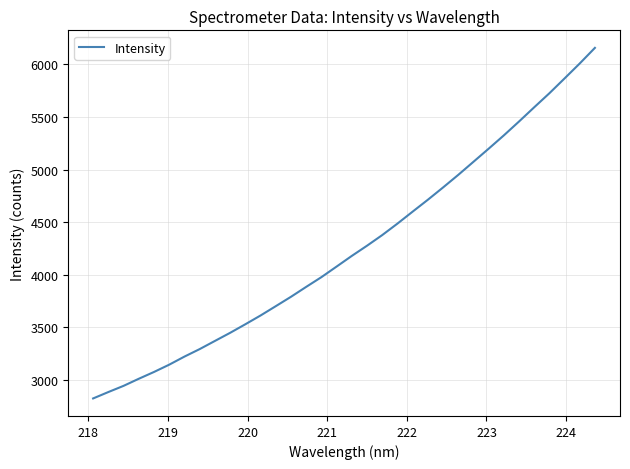

What is the difference between the maximum and minimum values?

3332.4